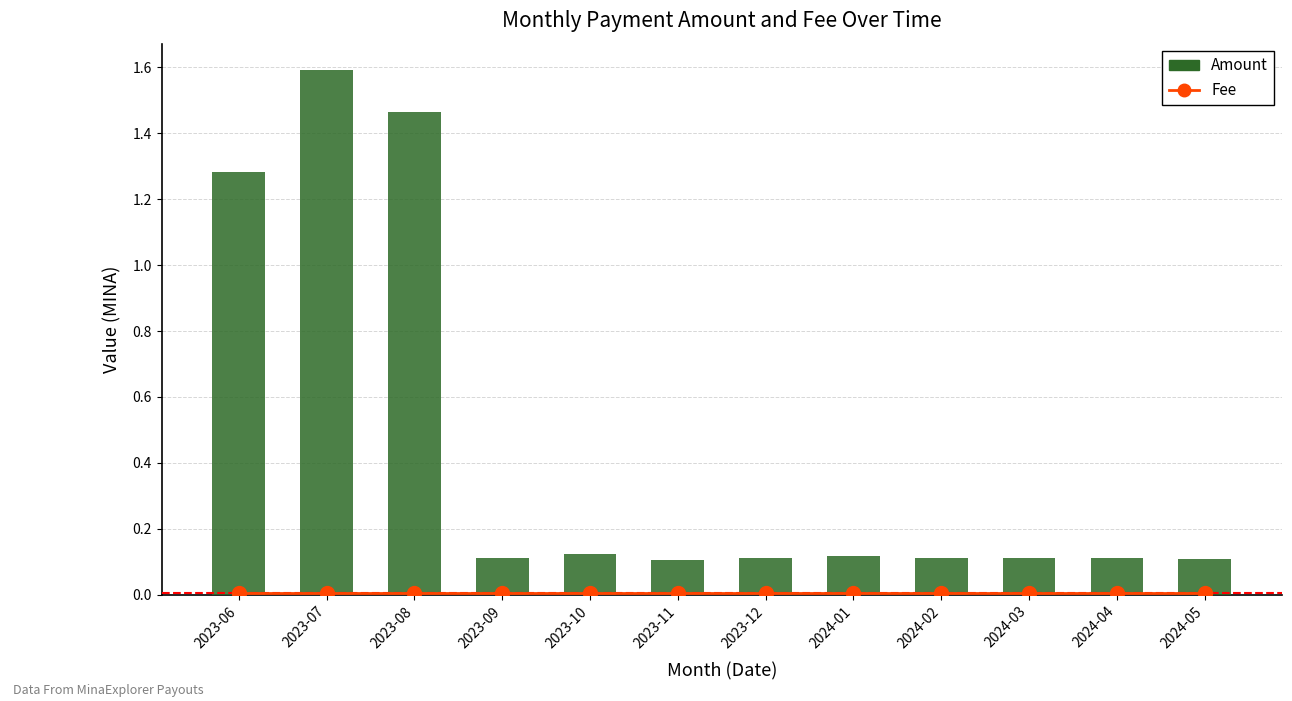

At which category does the chart reach its minimum across all series?

2023-06